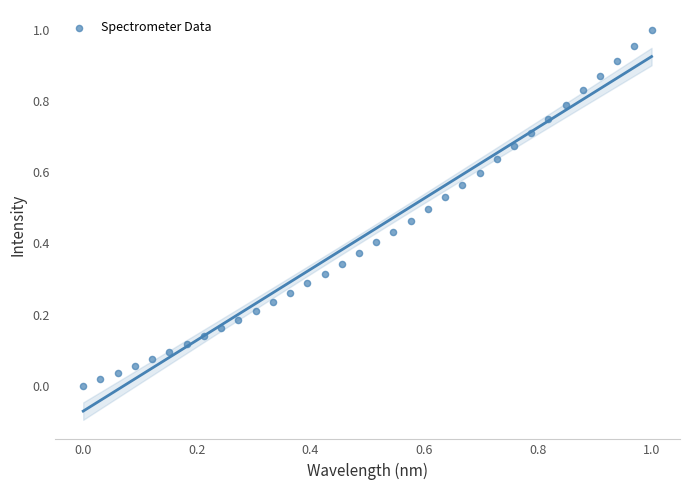

How many points are shown in the scatter plot?

34